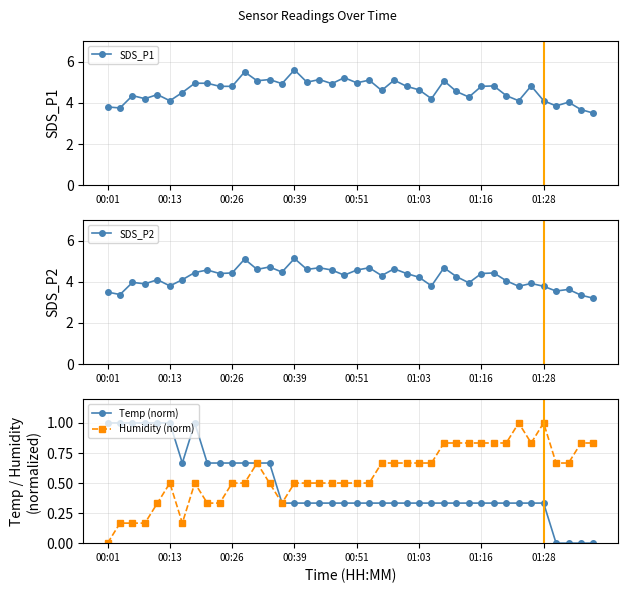

At which category is the sum across all series the highest?

11